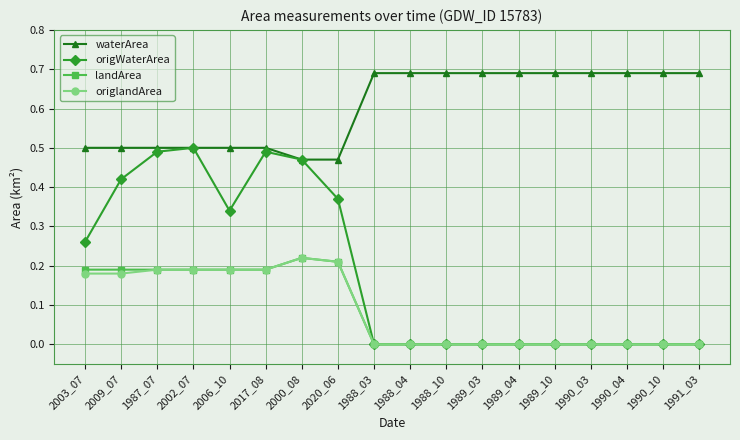

True or false: origlandArea and waterArea intersect in this chart.

False